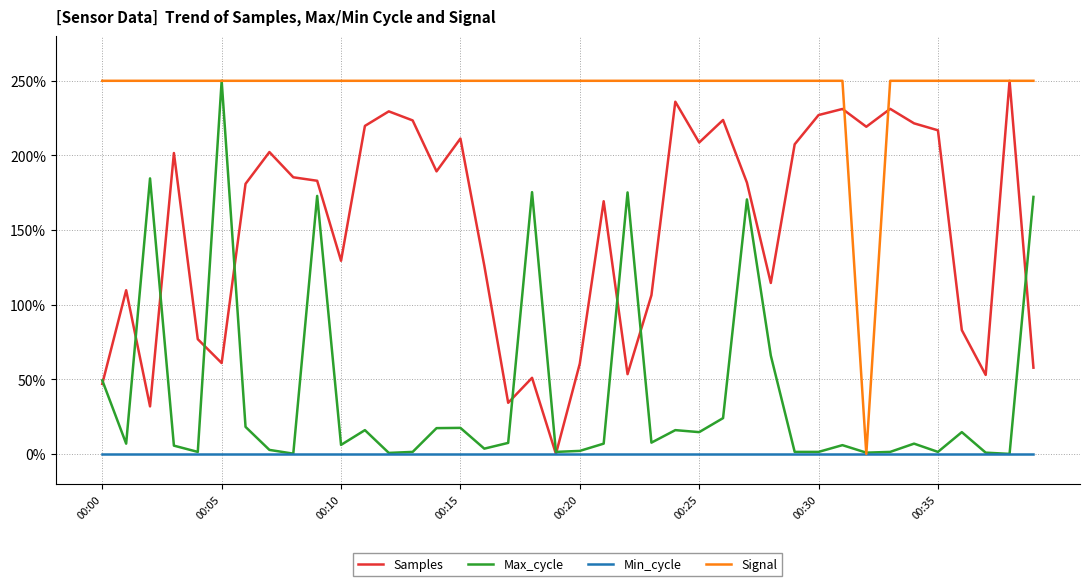

What is the greatest value displayed?

250.0